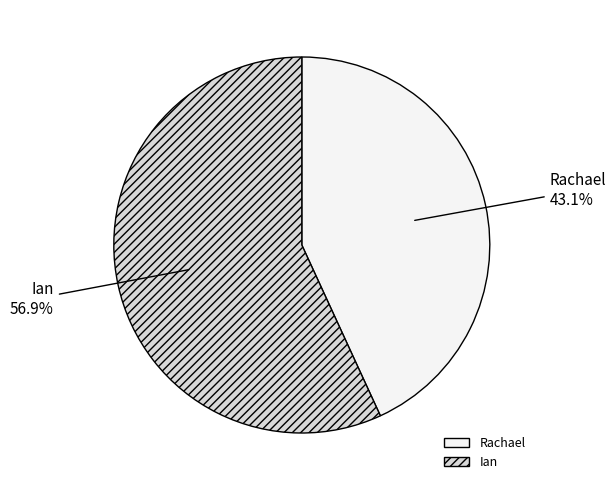

Is it true that Rachael is 55% of the pie?

False